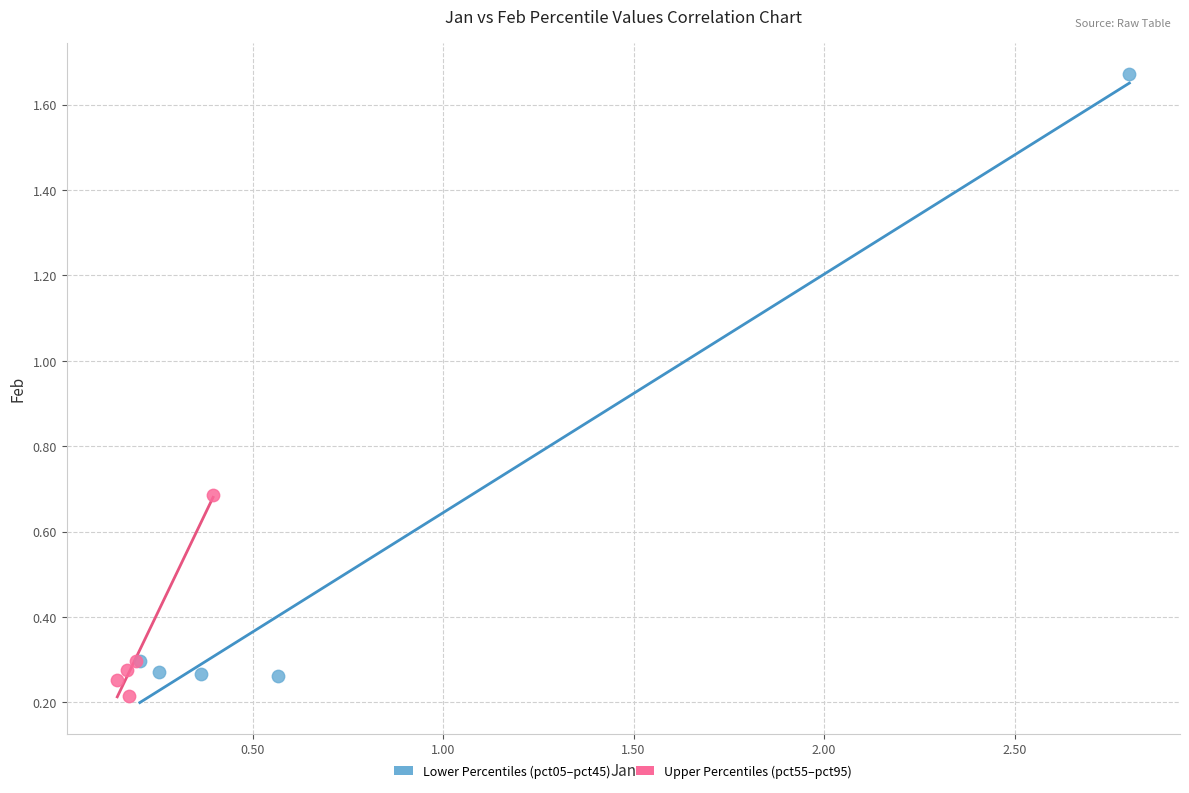

Which series has the widest spread of Y values?

Lower Percentiles (pct05–pct45)